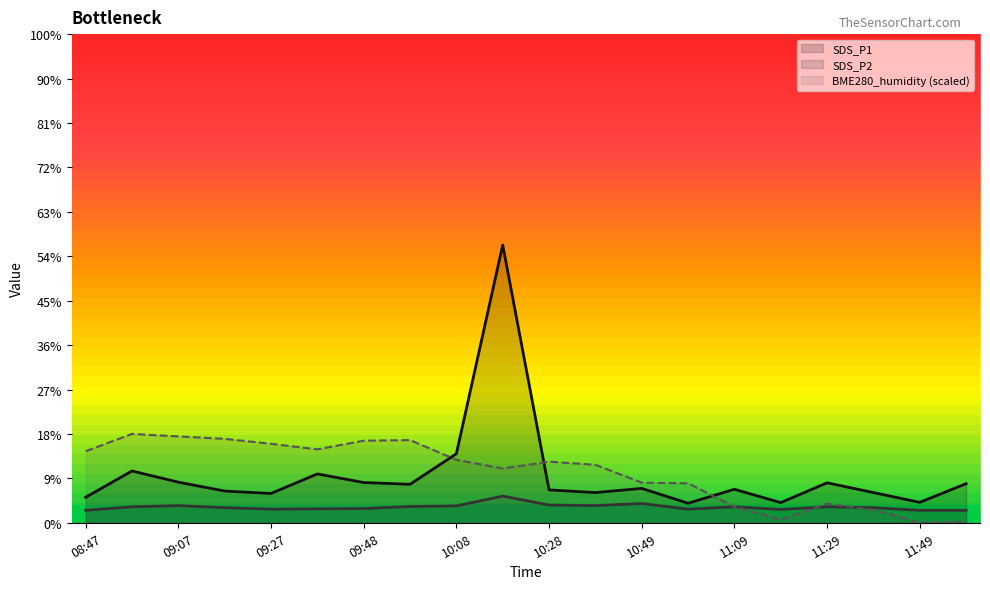

What are all the series names shown in the legend?

SDS_P1, SDS_P2, BME280_humidity (scaled)